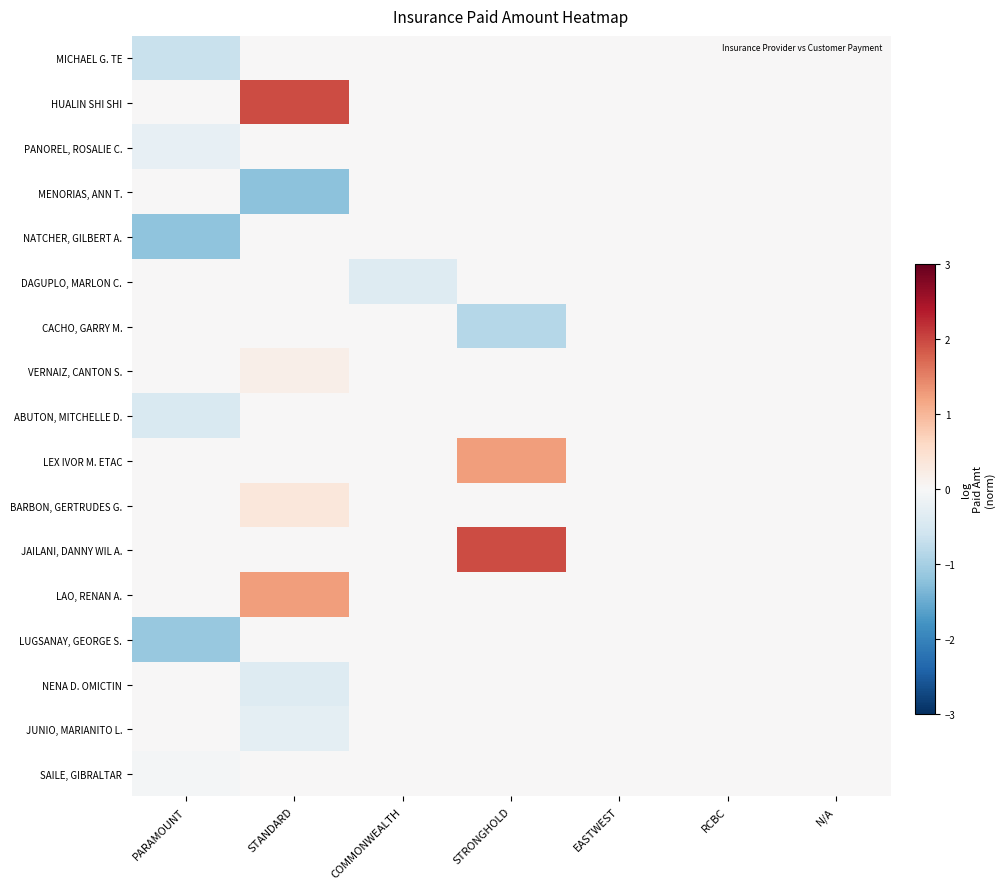

Which label corresponds to the largest value in the chart?

STANDARD